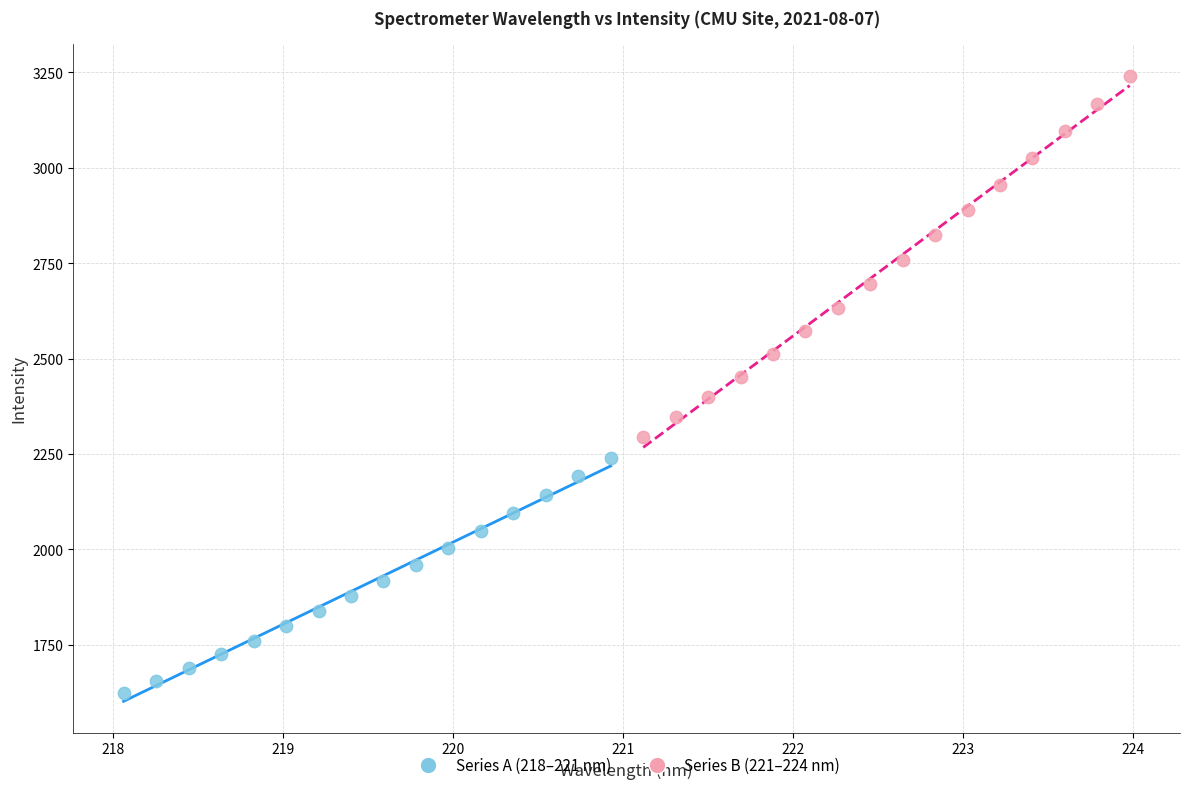

Which series reaches the minimum Y coordinate?

Series A (218–221 nm)